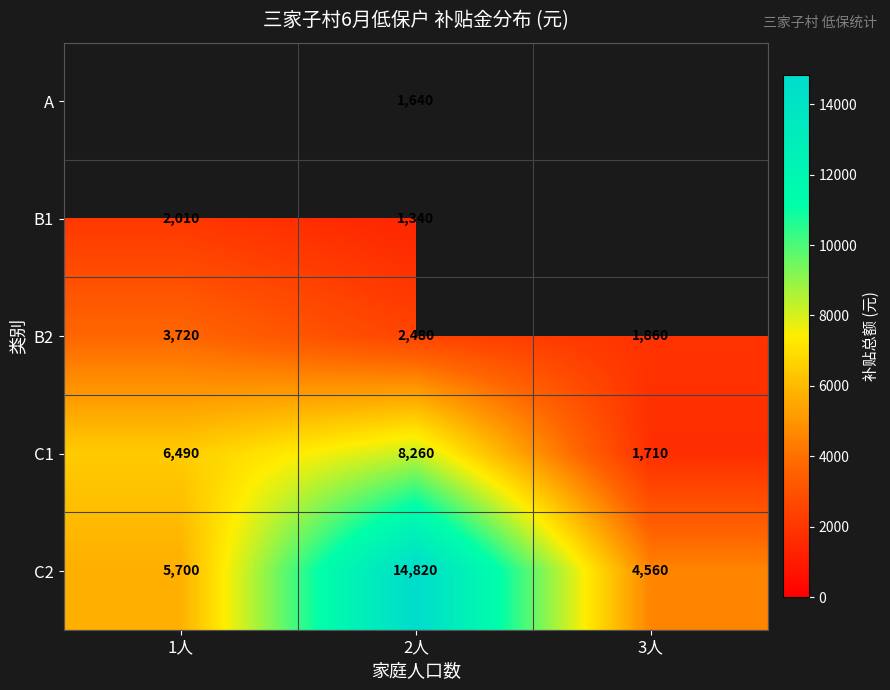

List the labels in order of B2 value, largest first.

1人, 2人, 3人